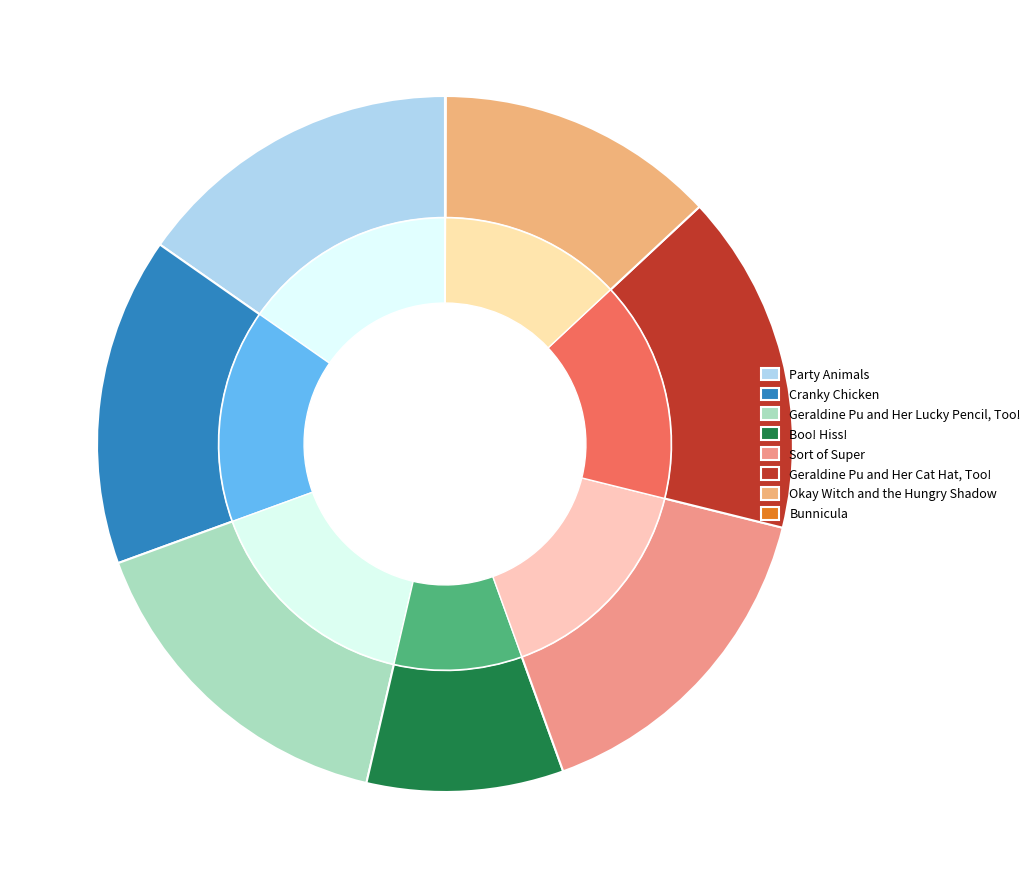

Count the number of slices in the pie.

8